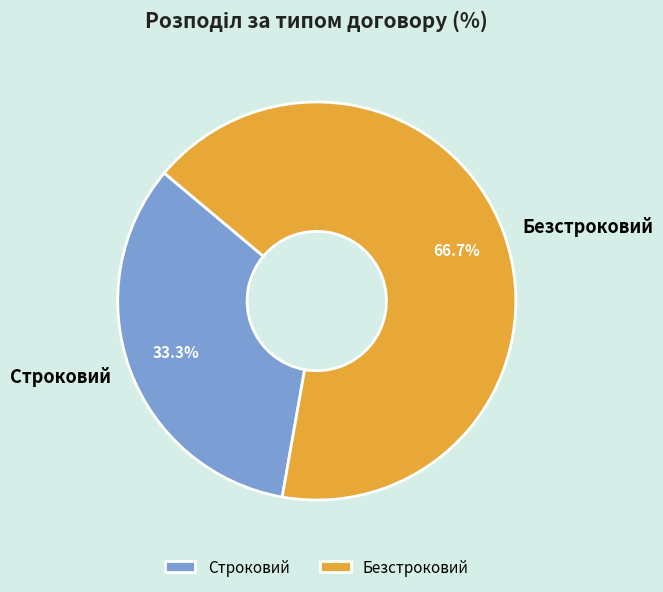

Which has a higher value, Безстроковий or Строковий?

Безстроковий